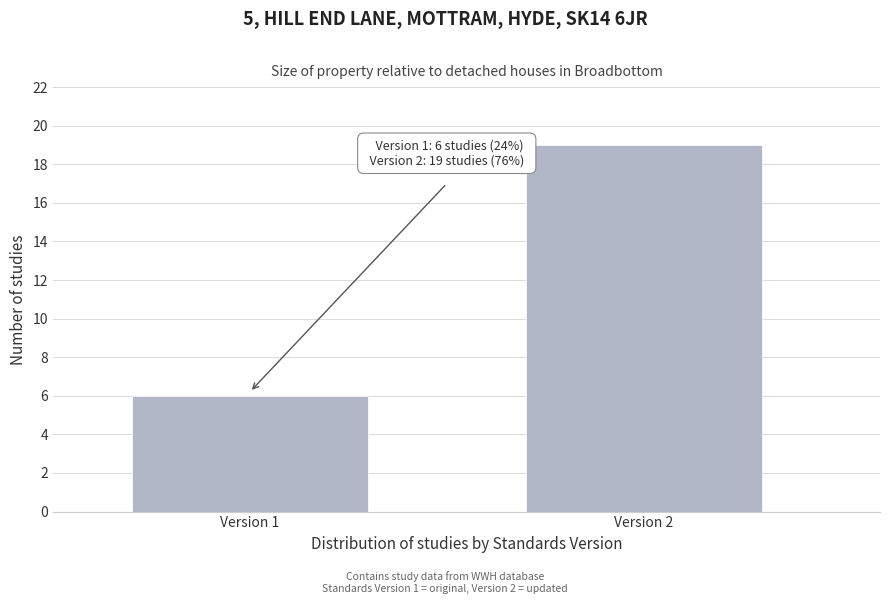

Reading right to left, what are all the values shown in this chart?

Version 2=19	Version 1=6